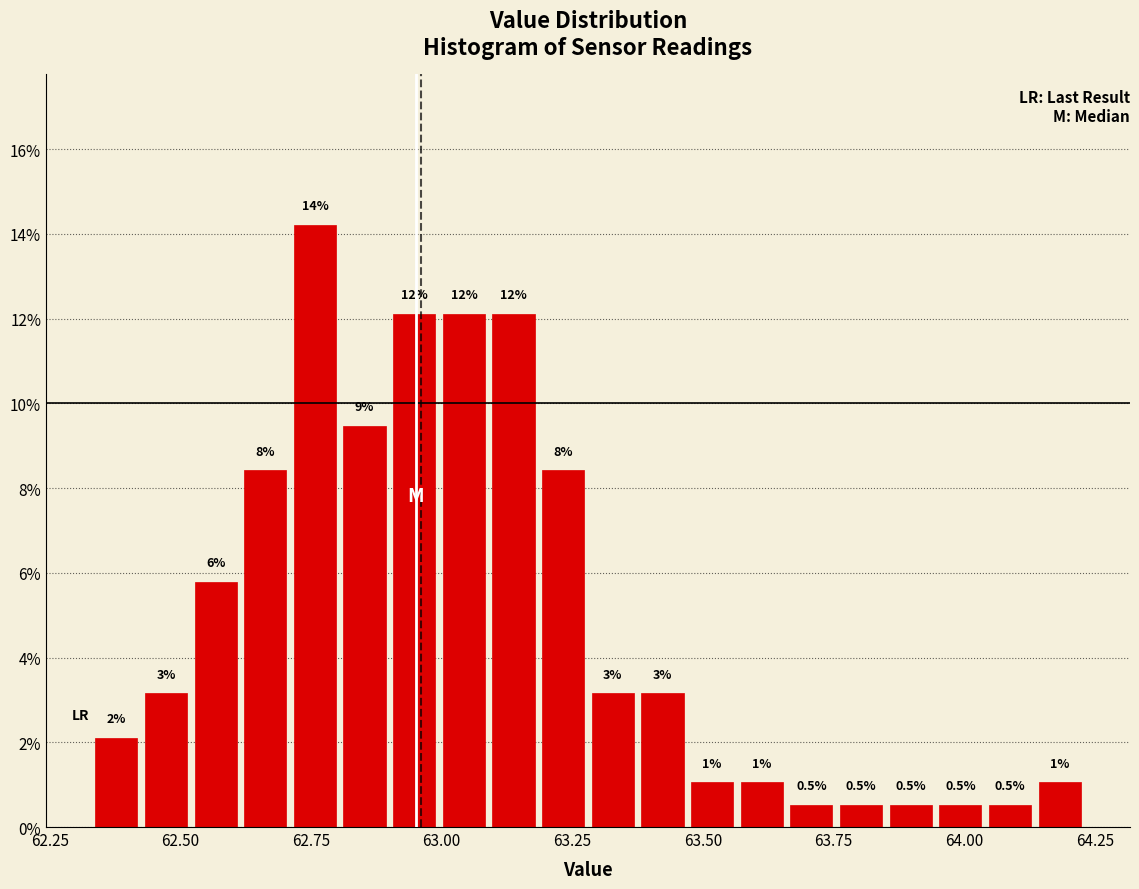

Read against the x-axis, roughly where is the centre of the tallest bar?

62.75